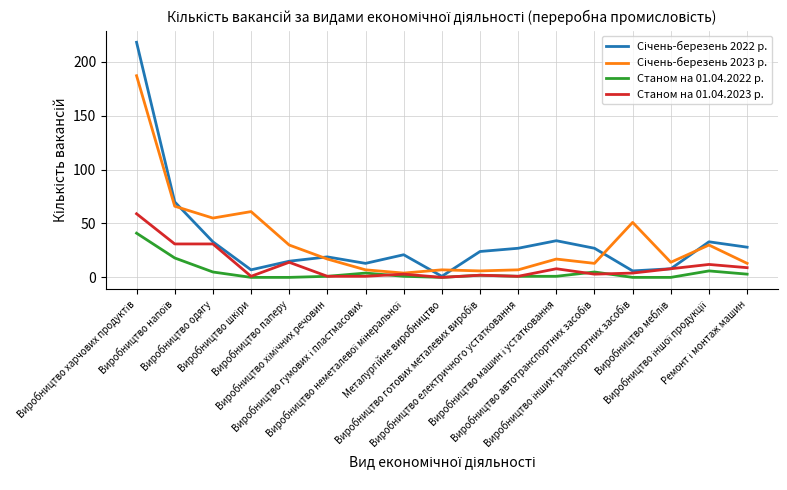

Rank the series at Виробництво гумових і пластмасових from lowest to highest value.

Станом на 01.04.2023 р., Станом на 01.04.2022 р., Січень-березень 2023 р., Січень-березень 2022 р.